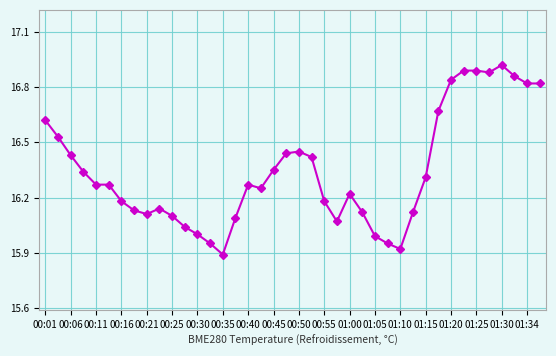

What is the difference between the maximum and minimum values?

1.0